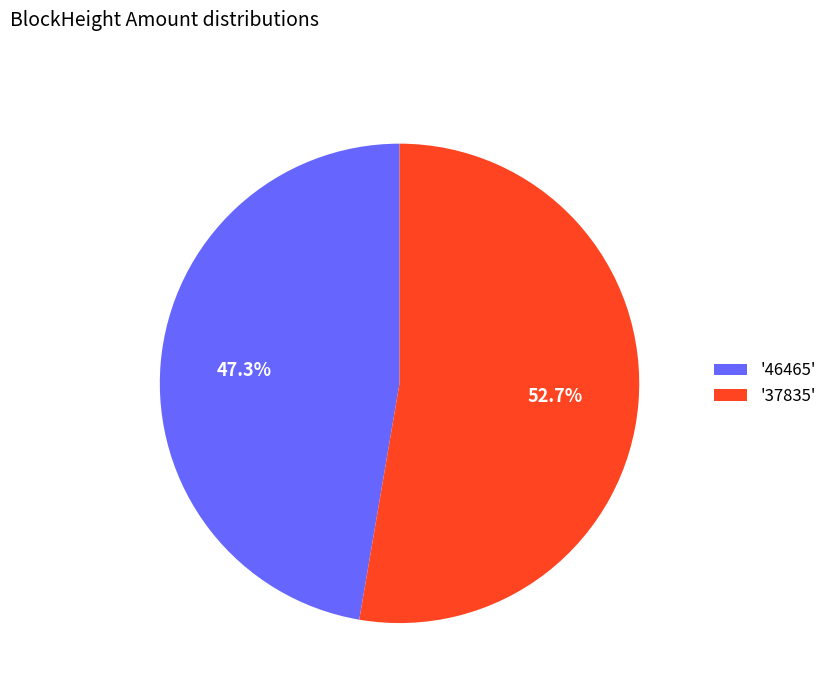

Is there any slice that represents more than half of the pie?

Yes